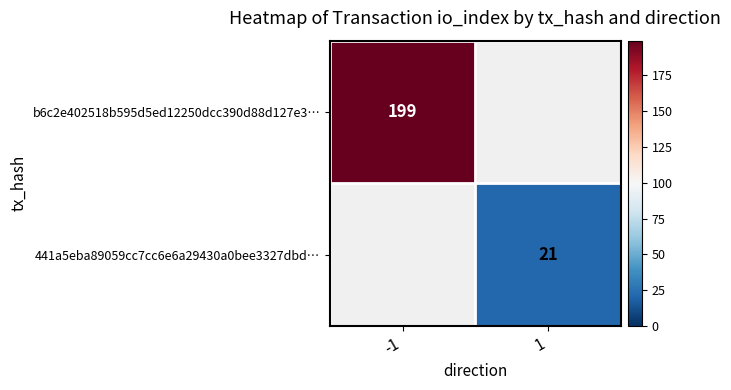

At how many categories does at least one series exceed 142?

1